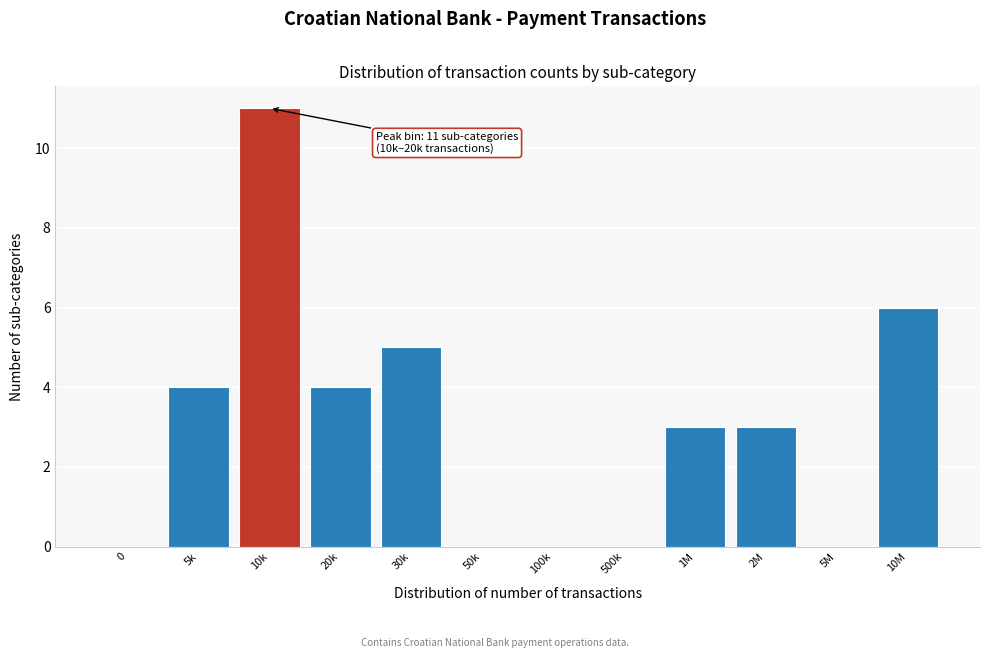

Reading left to right, extract all data points from this chart.

0=0	5k=4	10k=11	20k=4	30k=5	50k=0	100k=0	500k=0	1M=3	2M=3	5M=0	10M=6